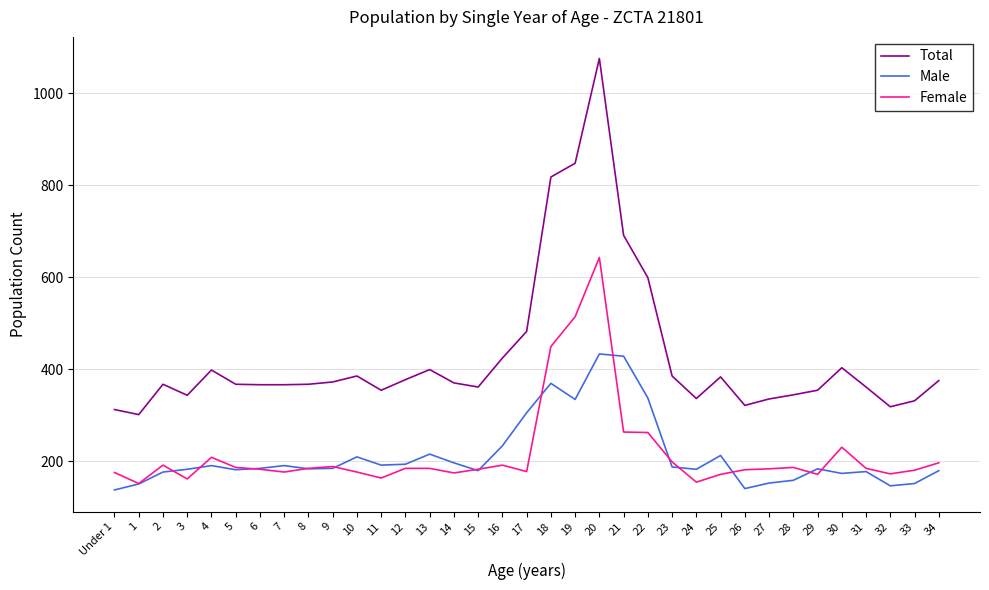

What are all the series names shown in the legend?

Total, Male, Female